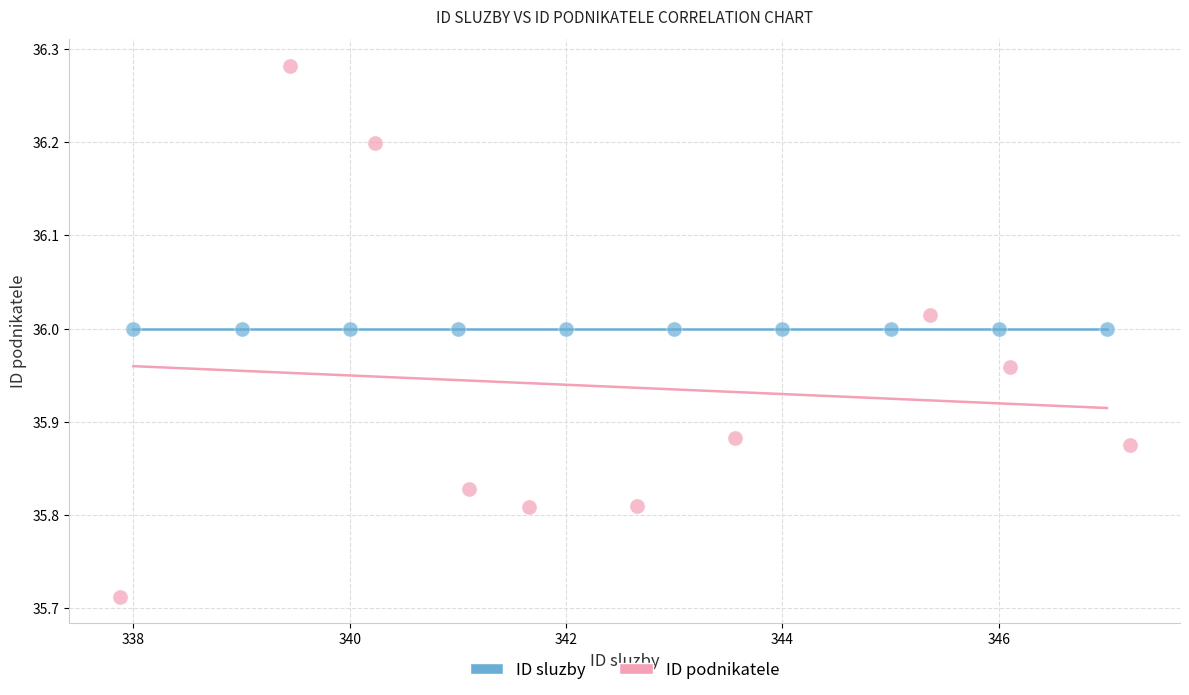

Which series reaches the maximum Y coordinate?

ID podnikatele